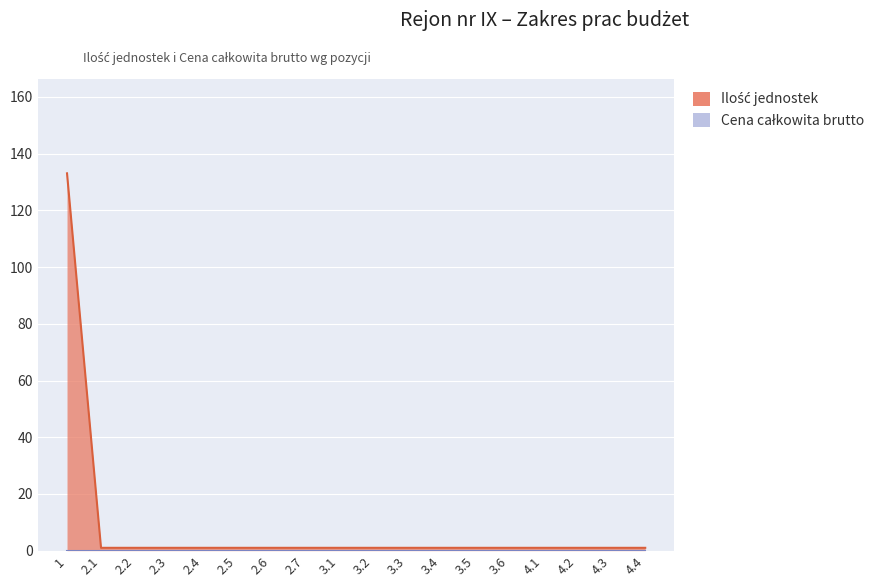

At which category does the chart reach its minimum across all series?

2.1